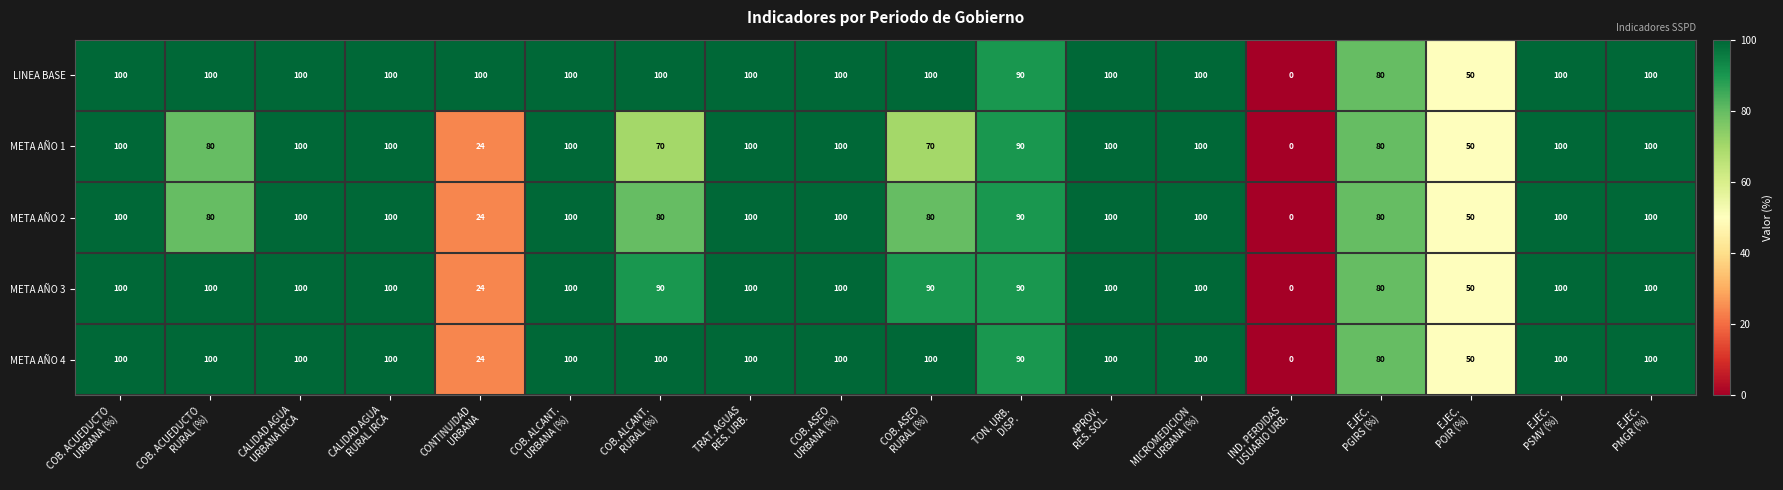

How many META AÑO 1 values are between 70 and 100?

15